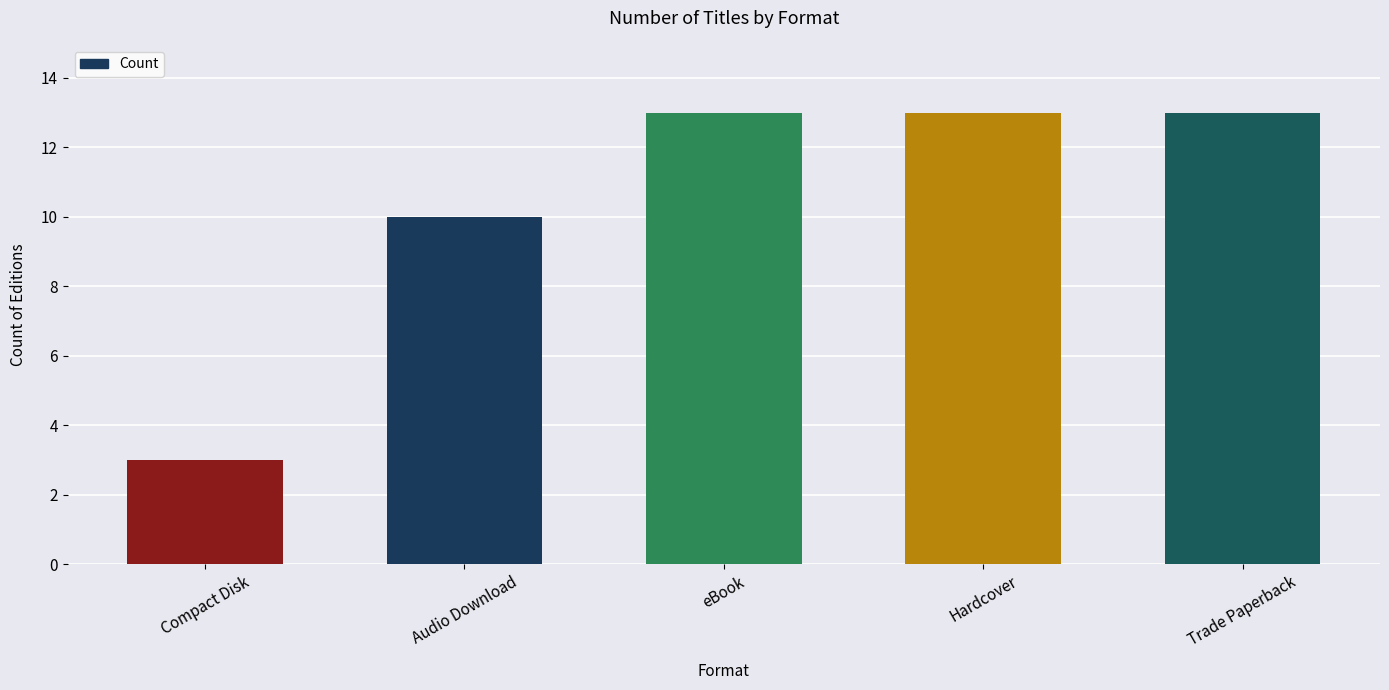

What value does the data have at Trade Paperback, to the nearest 5?

15